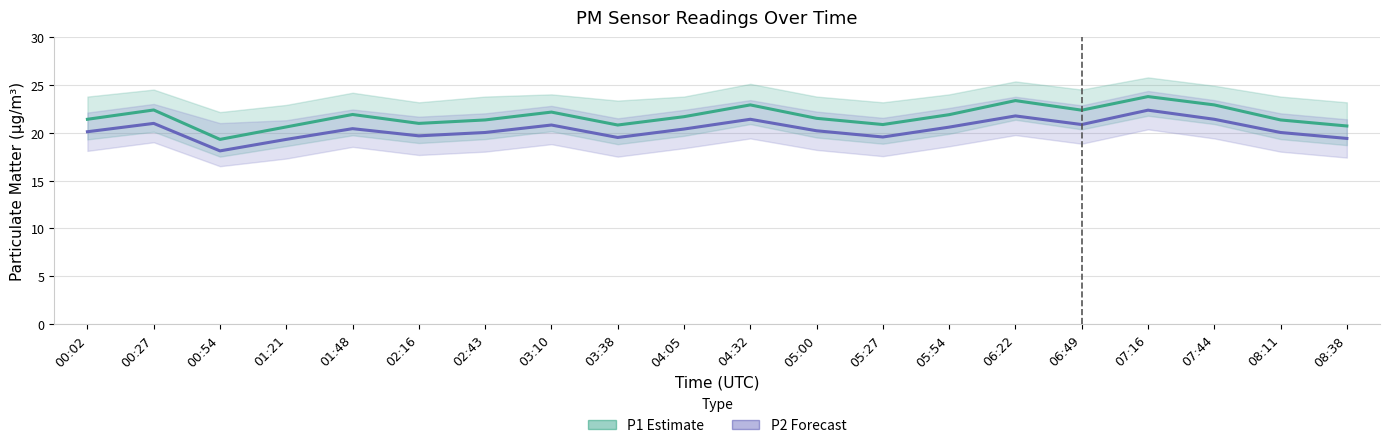

True or false: P2 (PM2.5) has more than 1 points higher than both neighbors.

True